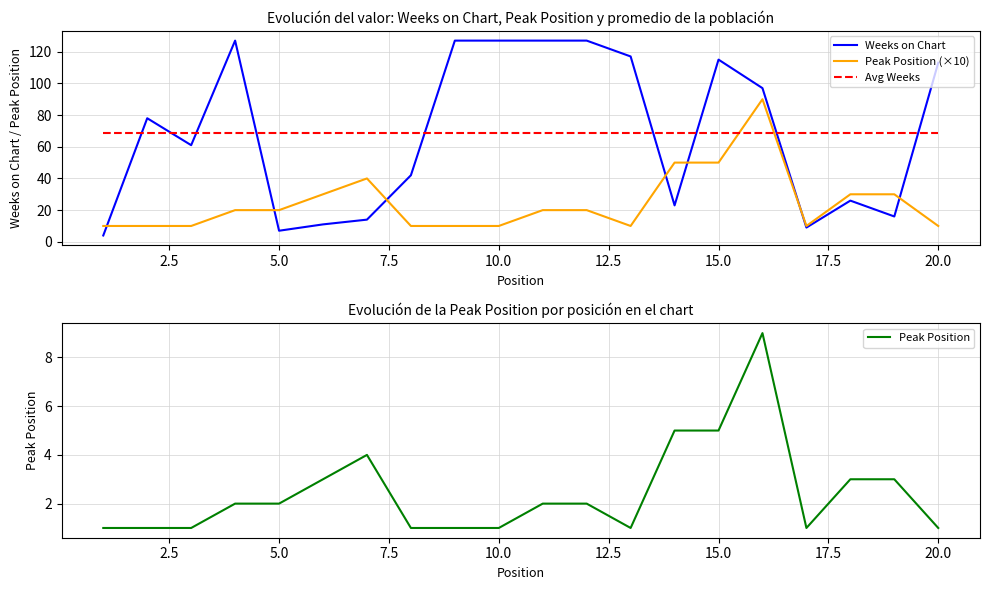

At how many categories does at least one series exceed 49?

20